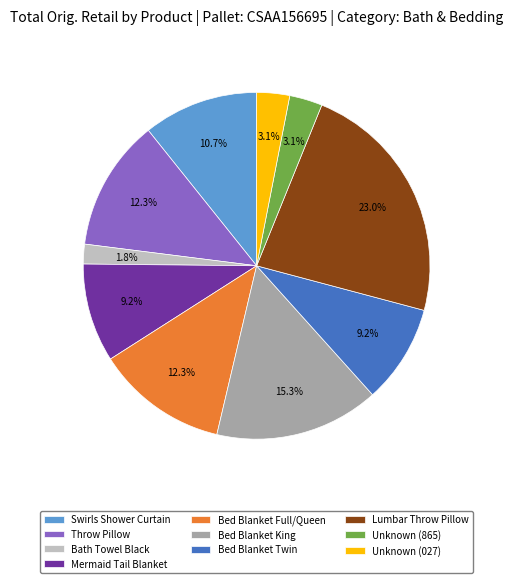

What percentage do Throw Pillow and Mermaid Tail Blanket together represent?

21.5%